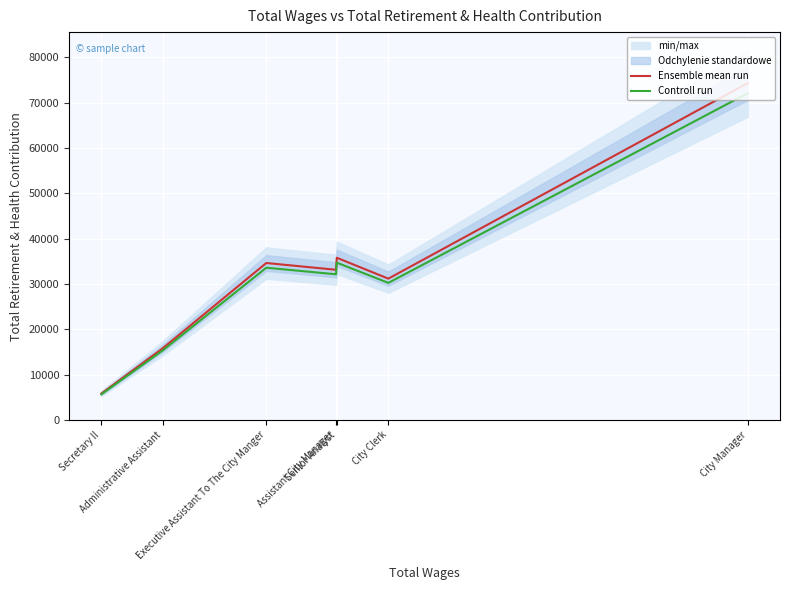

Count the number of categories in the chart.

7